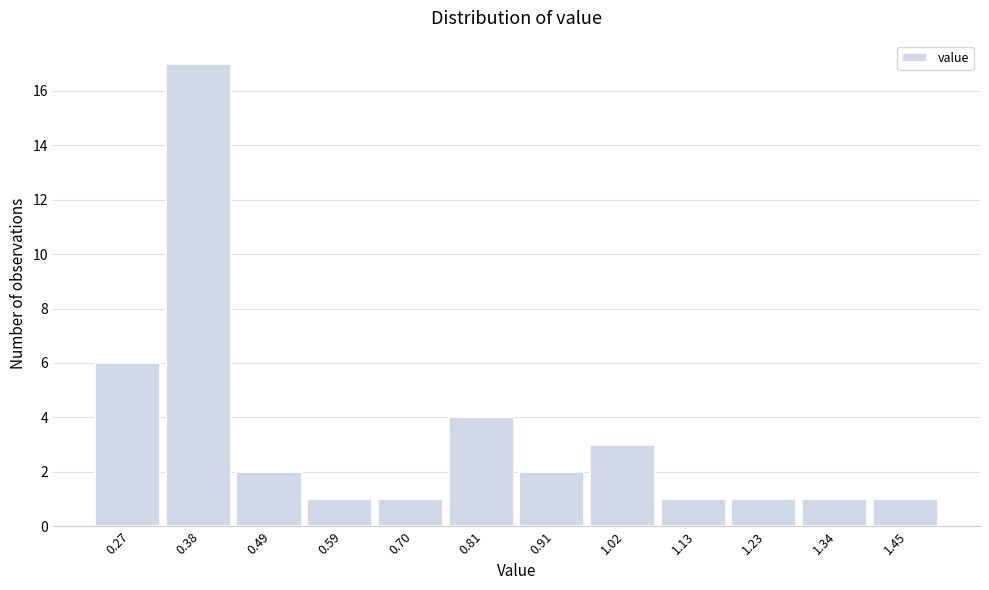

Reading left to right, list every bar in this chart as the range it spans on the x-axis followed by its height. Neither the bar edges nor the heights are printed on the chart, so give them approximately, as read against the axes.

0.22 to 0.32: 6
0.32 to 0.44: 17
0.44 to 0.54: 2
0.54 to 0.64: 1
0.64 to 0.76: 1
0.76 to 0.86: 4
0.86 to 0.96: 2
0.96 to 1.08: 3
1.08 to 1.18: 1
1.18 to 1.28: 1
1.28 to 1.40: 1
1.40 to 1.50: 1